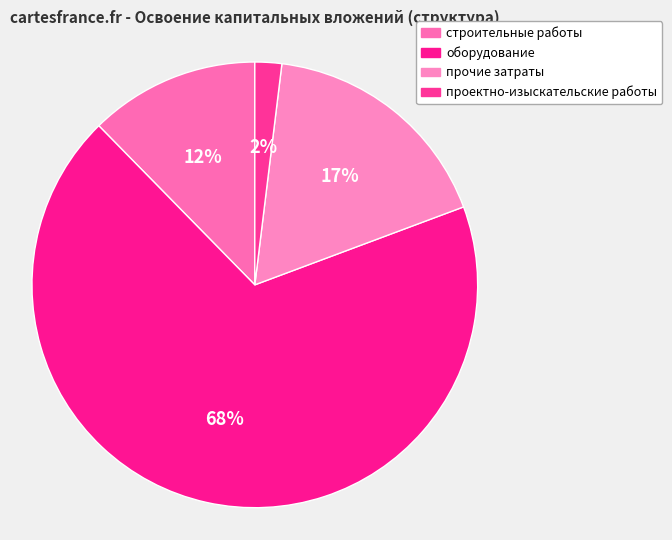

Which slice is the smallest?

проектно-изыскательские работы